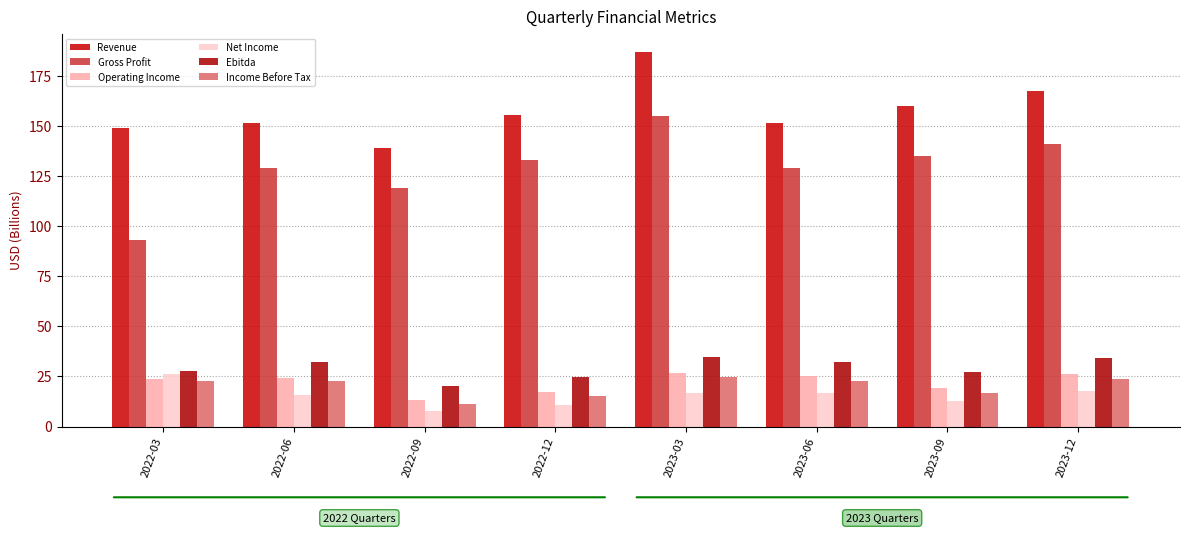

What is the label of the 2nd bar from the left?

2022-06